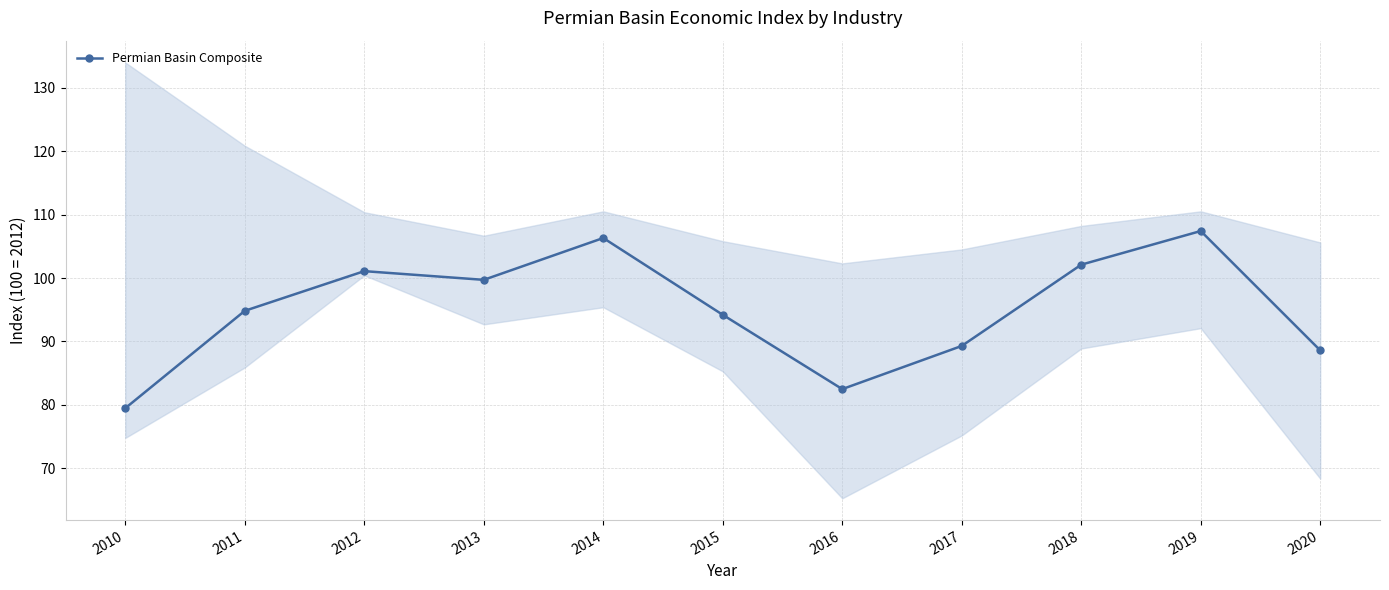

Reading left to right, extract all data points from this chart.

79.5	94.8	101.1	99.7	106.3	94.2	82.5	89.3	102.1	107.4	88.6